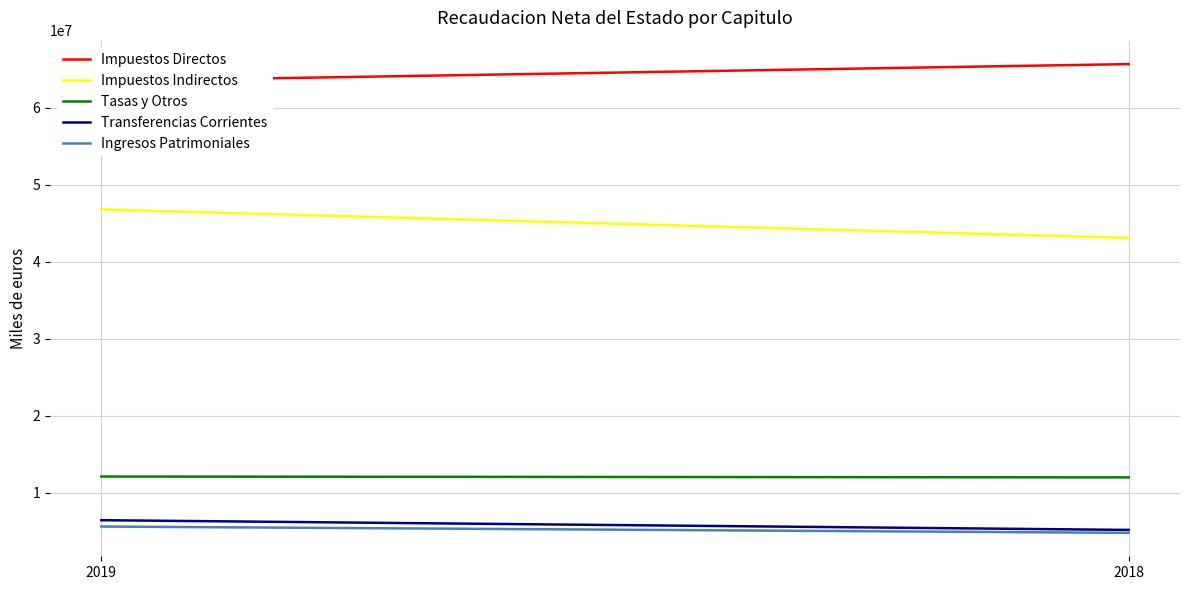

What are all the series names shown in the legend?

Impuestos Directos, Impuestos Indirectos, Tasas y Otros, Transferencias Corrientes, Ingresos Patrimoniales